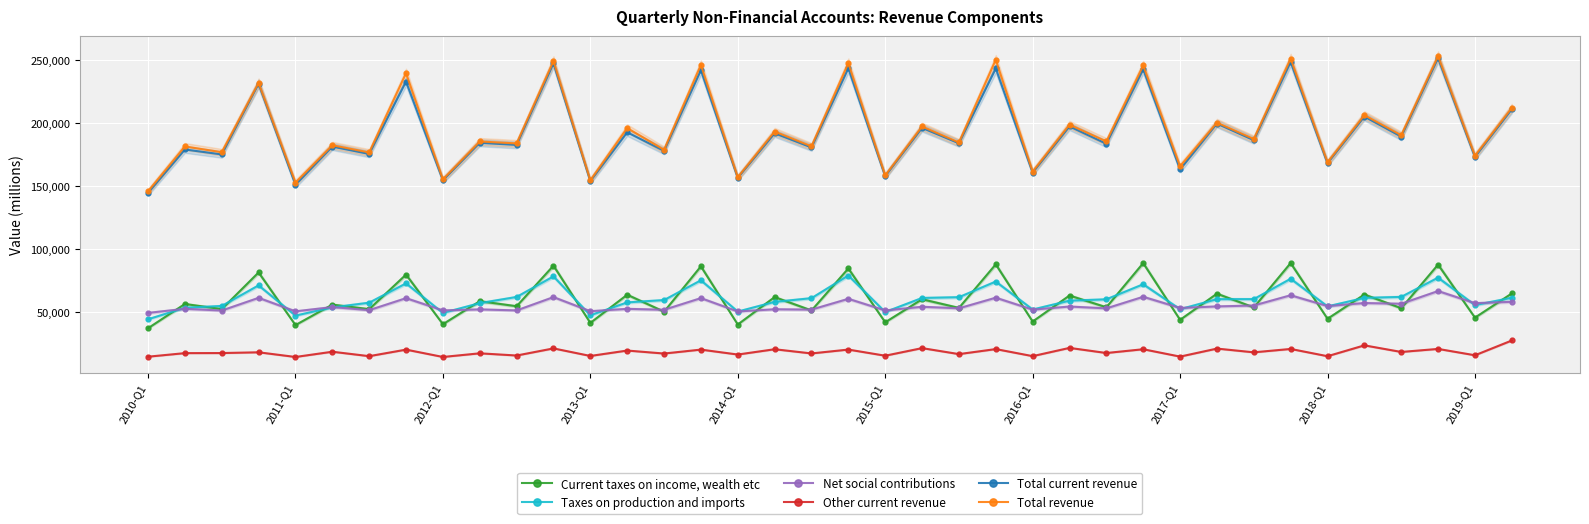

Where is Total revenue nearest to the value 199543?

25